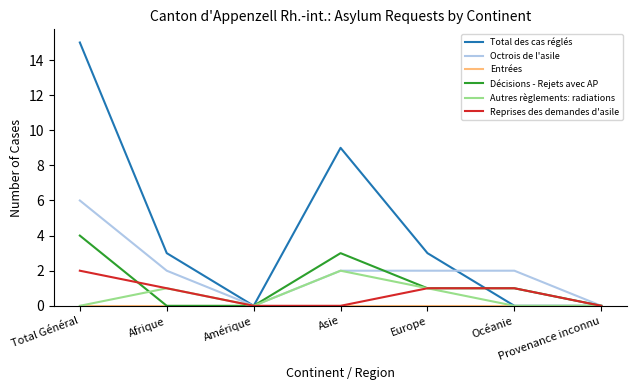

Which series has the largest total across all categories?

Total des cas réglés